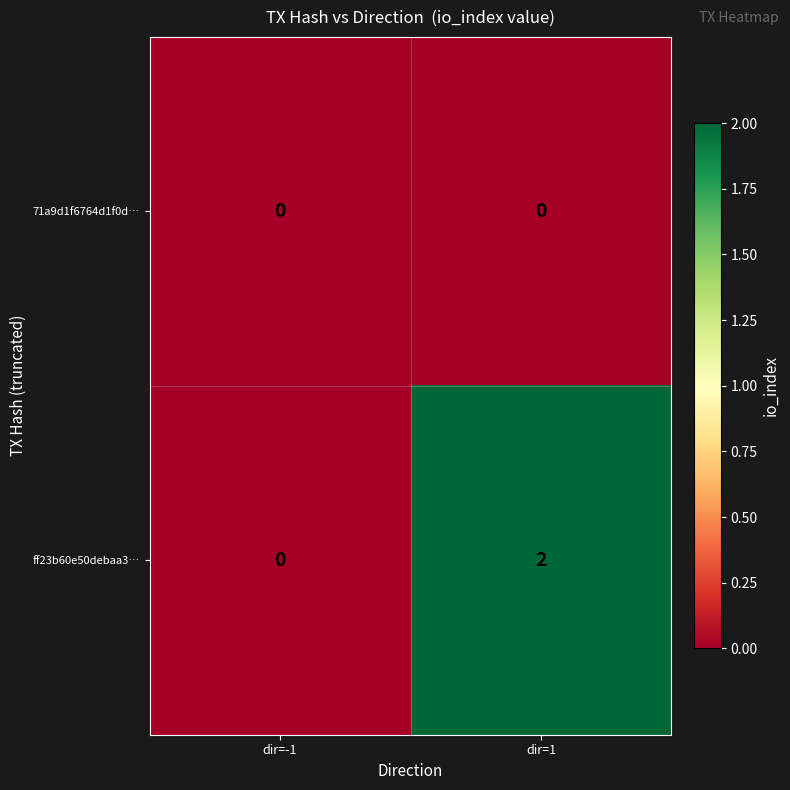

Which category has the highest value in the ff23b60e50debaa3… series?

dir=1